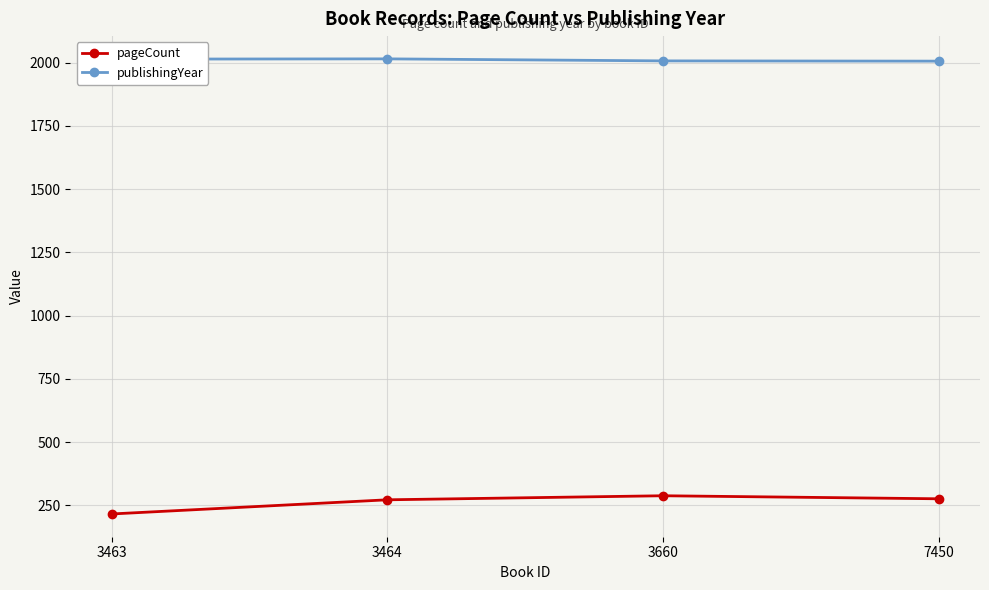

What is the value of the pageCount point at the 2nd from the left?

272